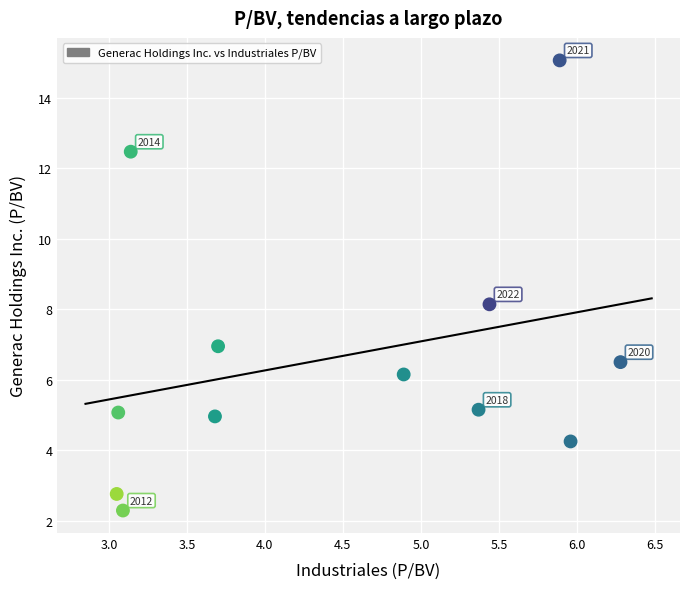

What Y value in the scatter plot is closest to 8?

8.1